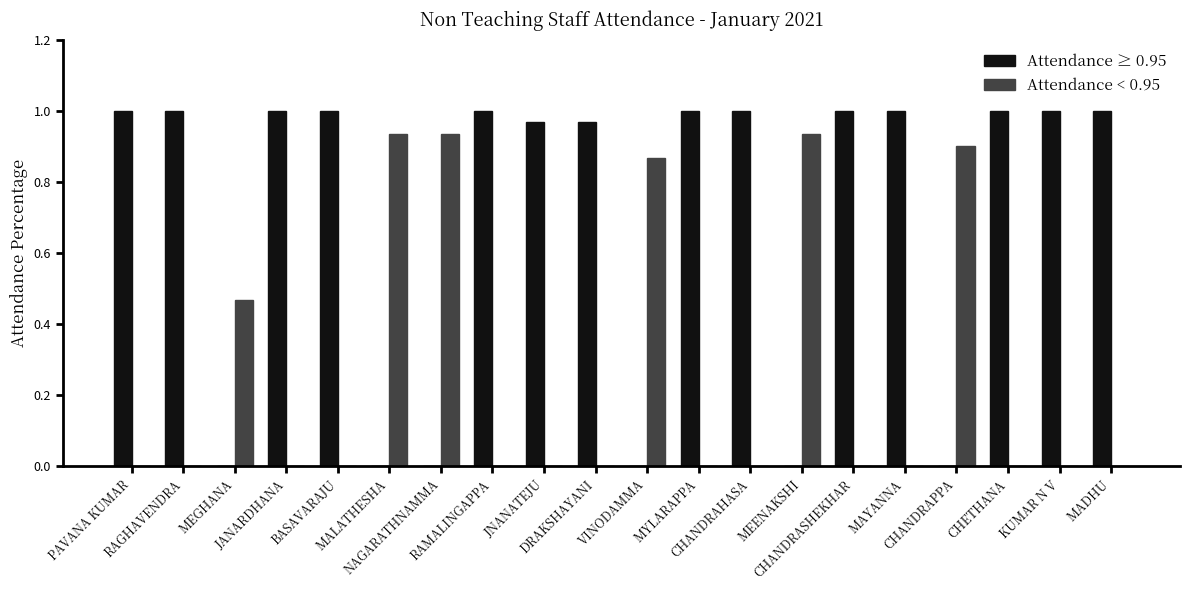

How many groups of bars are there?

20